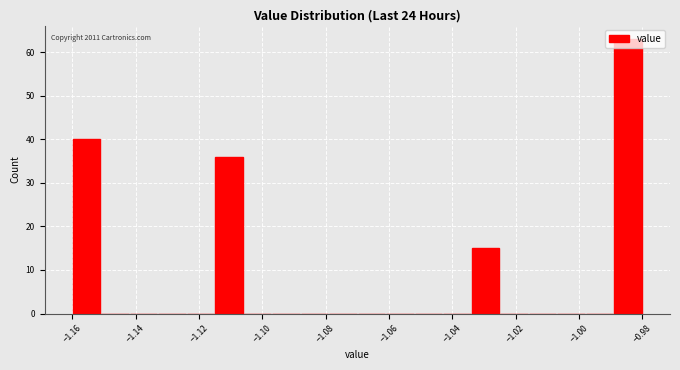

Over which range of the x-axis is the bar tallest?

-0.989 to -0.980